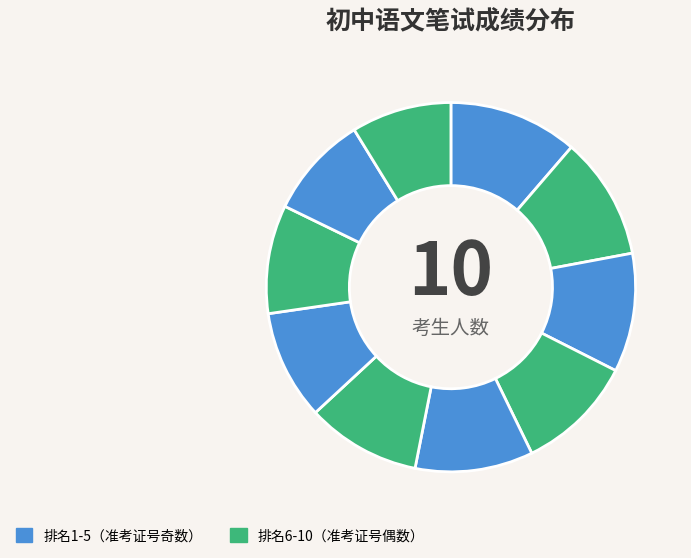

To the nearest percent, what is the difference between the largest and smallest slice percentages?

3%